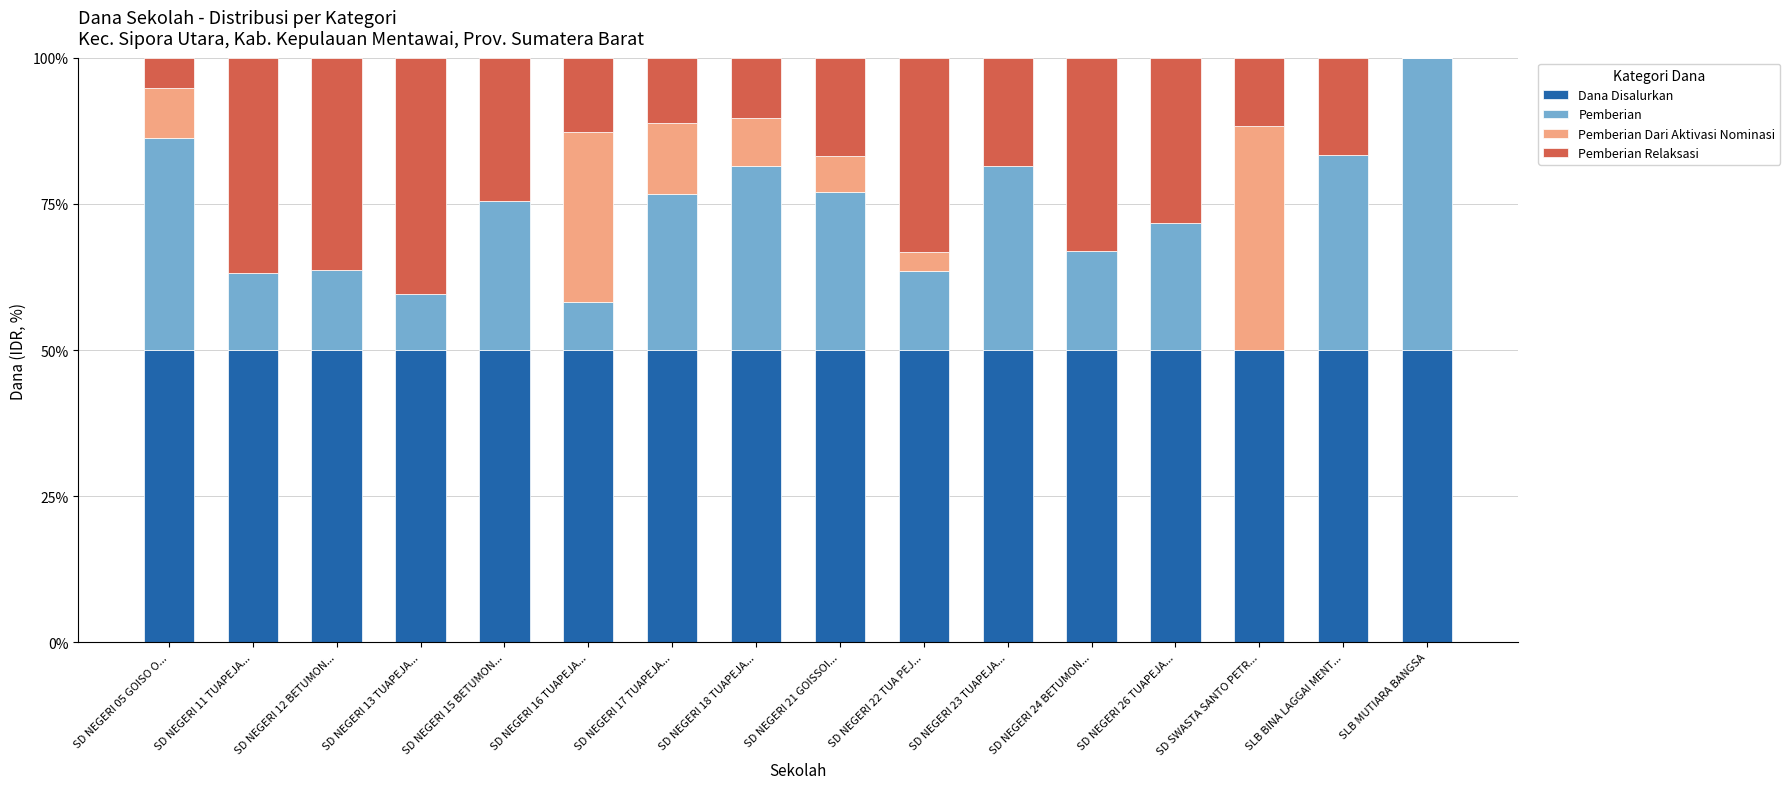

The Dana Disalurkan series shows 31.7 at SD NEGERI 24 BETUMON.... True or false?

False